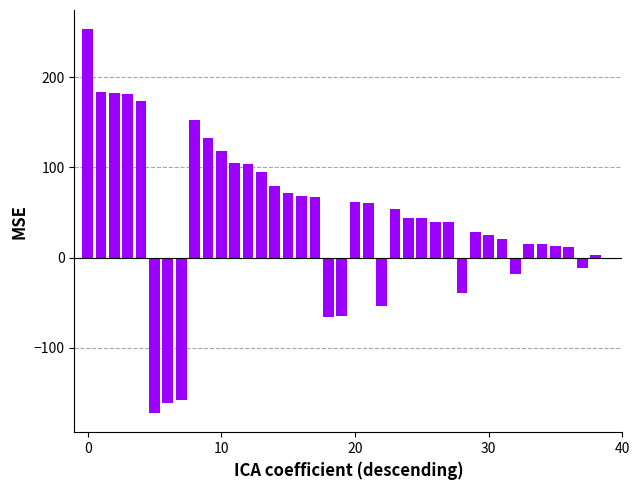

Are the bars horizontal?

No